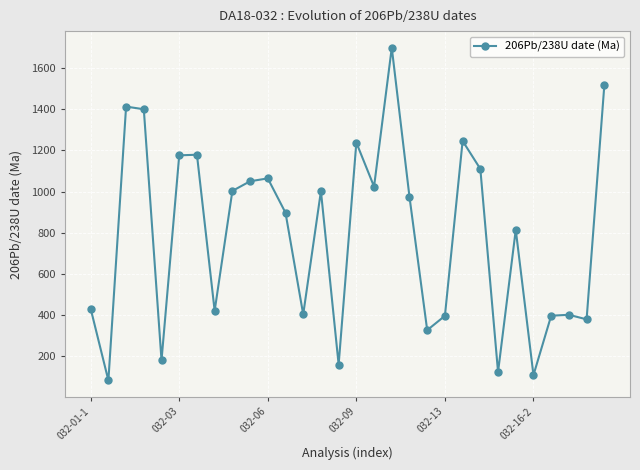

True or false: the data has more than 2 interior local peaks.

True